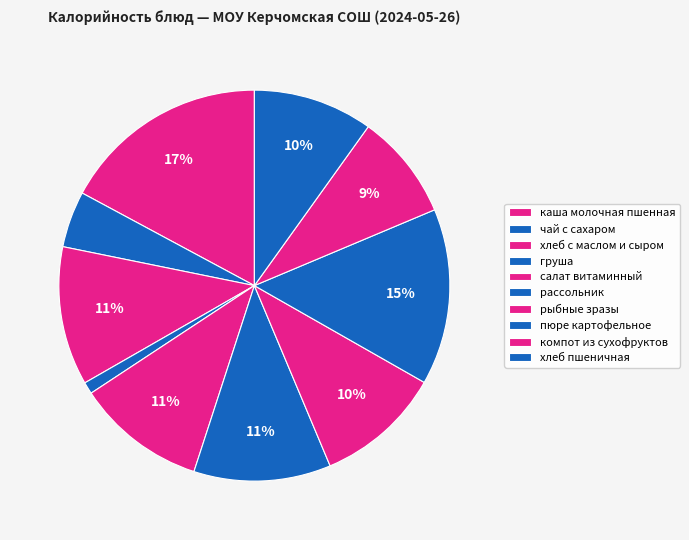

Which slice is the smallest?

груша